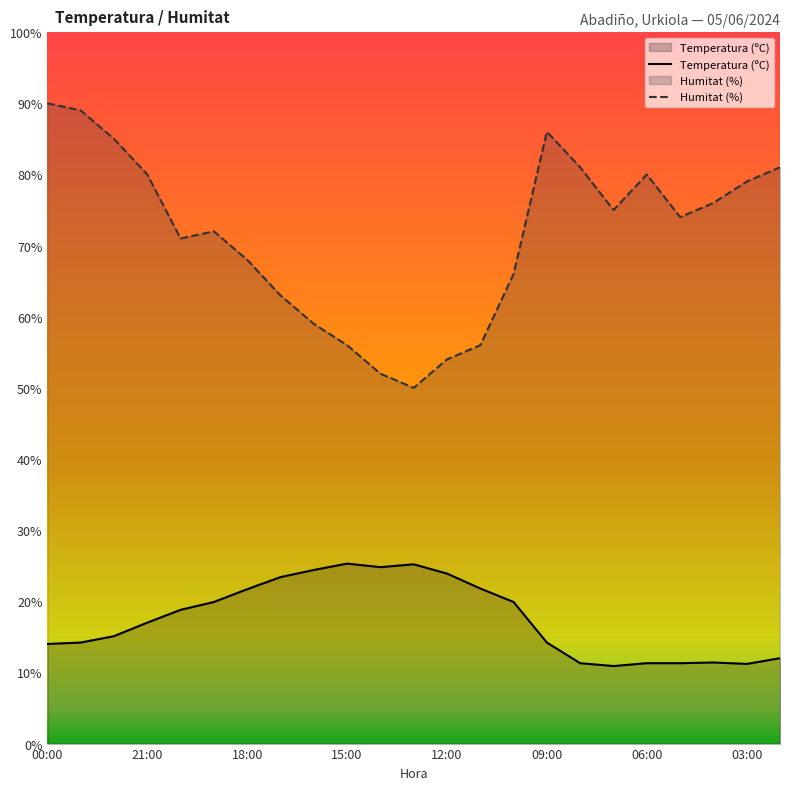

What is the difference between the maximum and minimum values in the Temperatura (ºC) series?

14.4